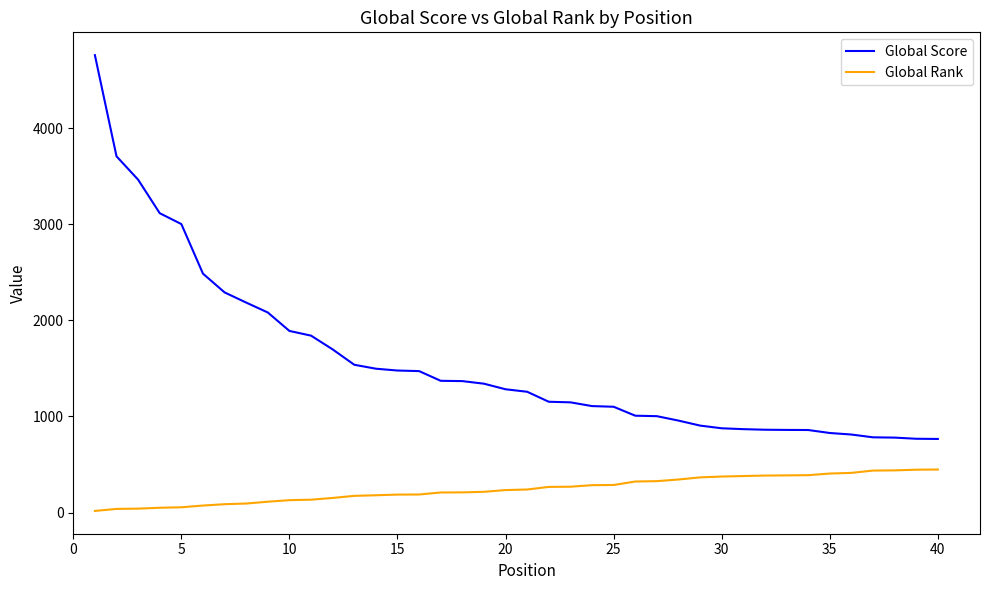

Which series has the largest range (max minus min)?

Global Score